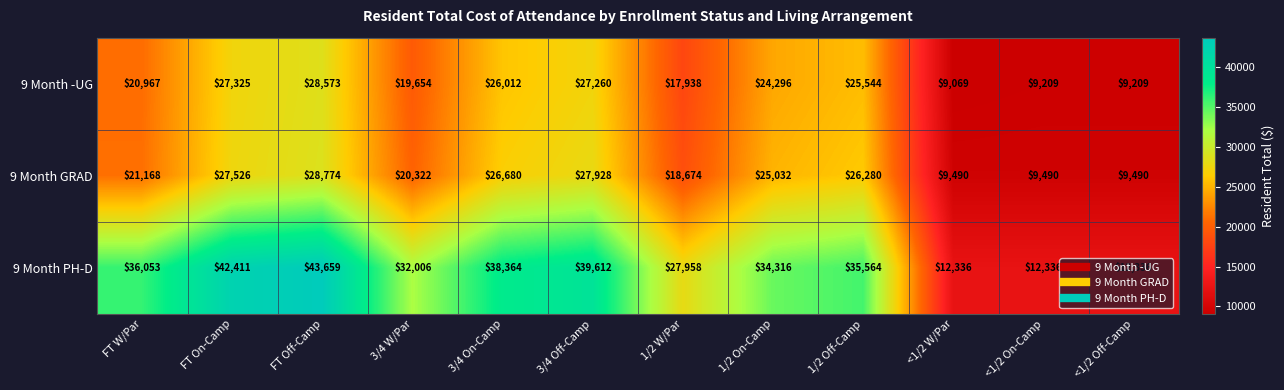

At how many categories does at least one series exceed 28864?

8